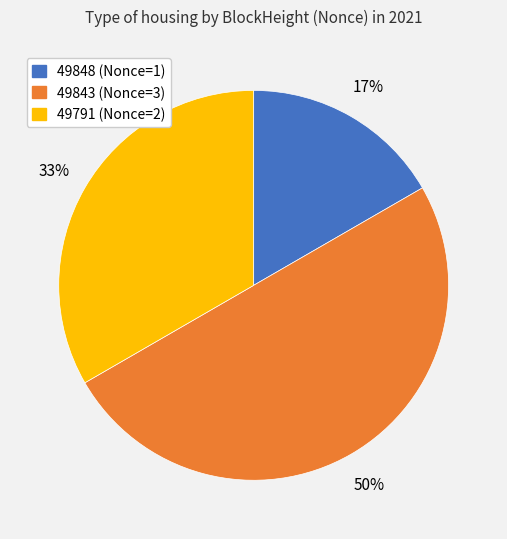

Between 49848 (Nonce=1) and 49843 (Nonce=3), which is larger?

49843 (Nonce=3)